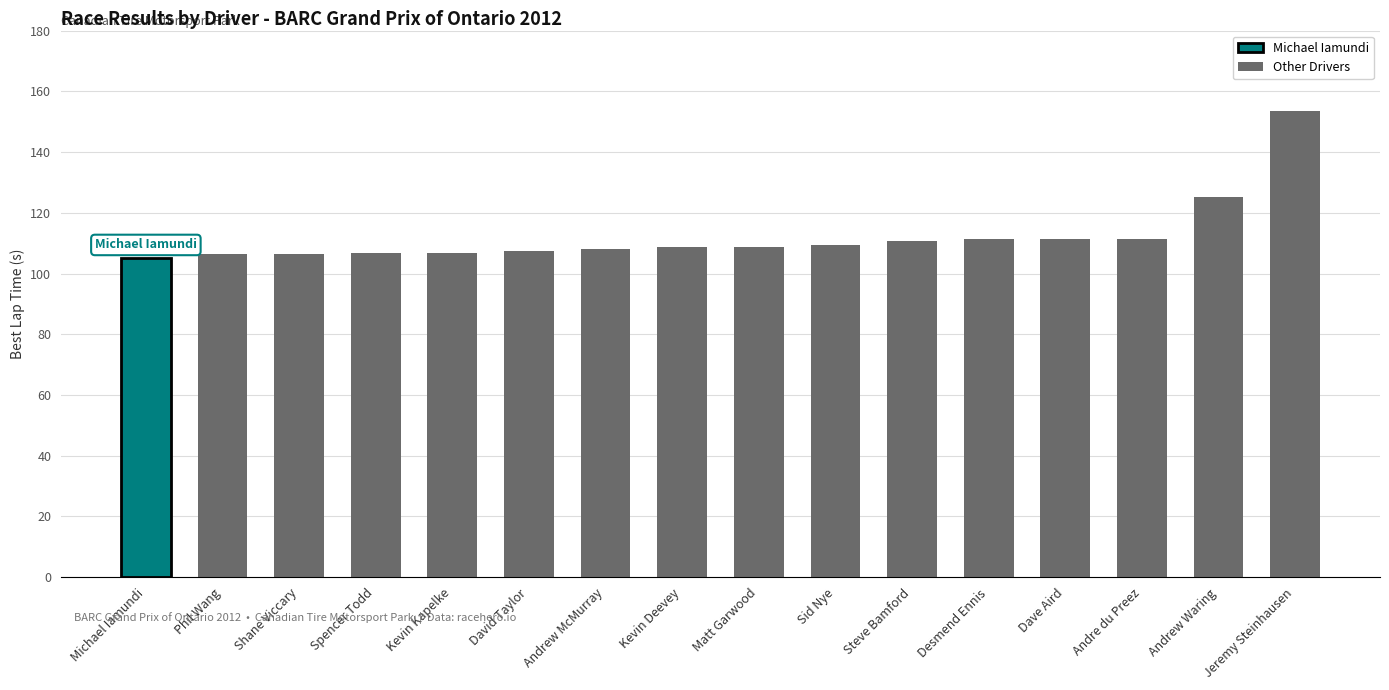

Which category has the highest value across all series?

Jeremy Steinhausen